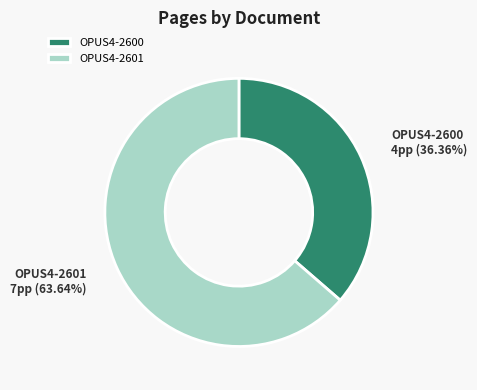

What is the smallest slice in the pie chart?

OPUS4-2600